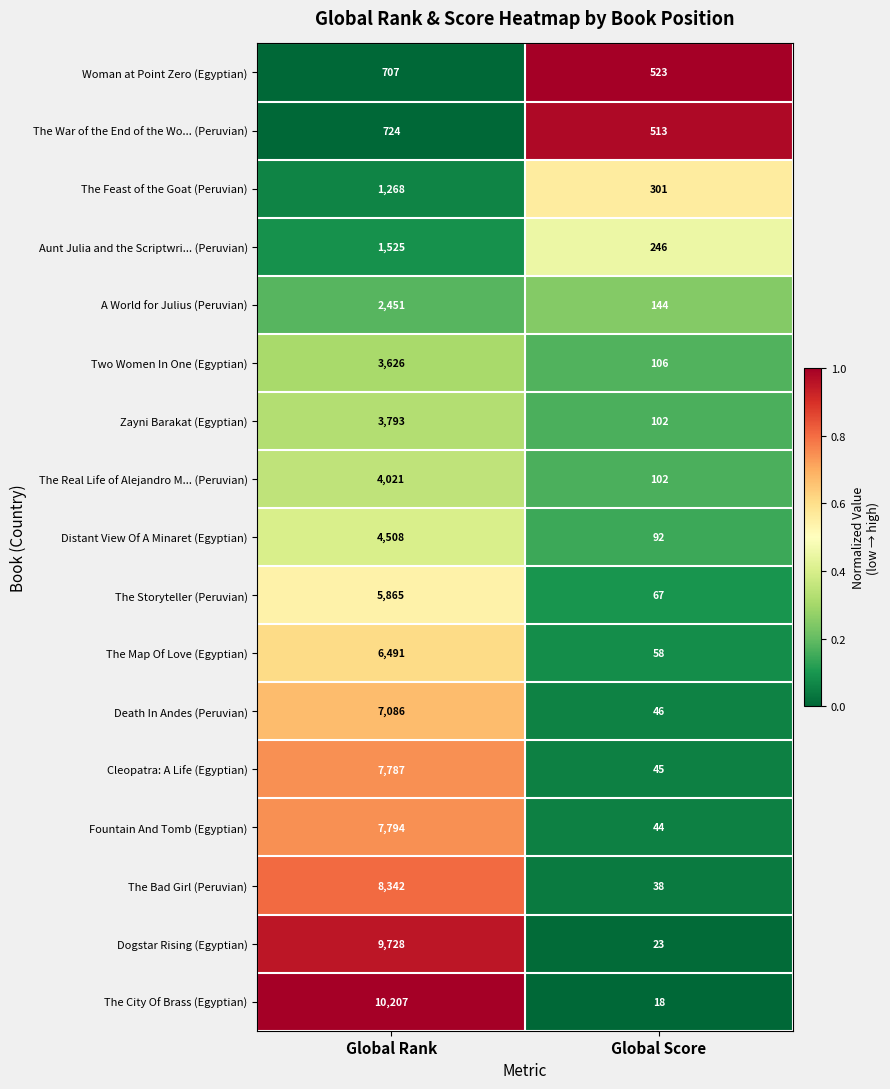

Between Global Rank and Global Score, which series saw the biggest shift?

The City Of Brass (Egyptian)